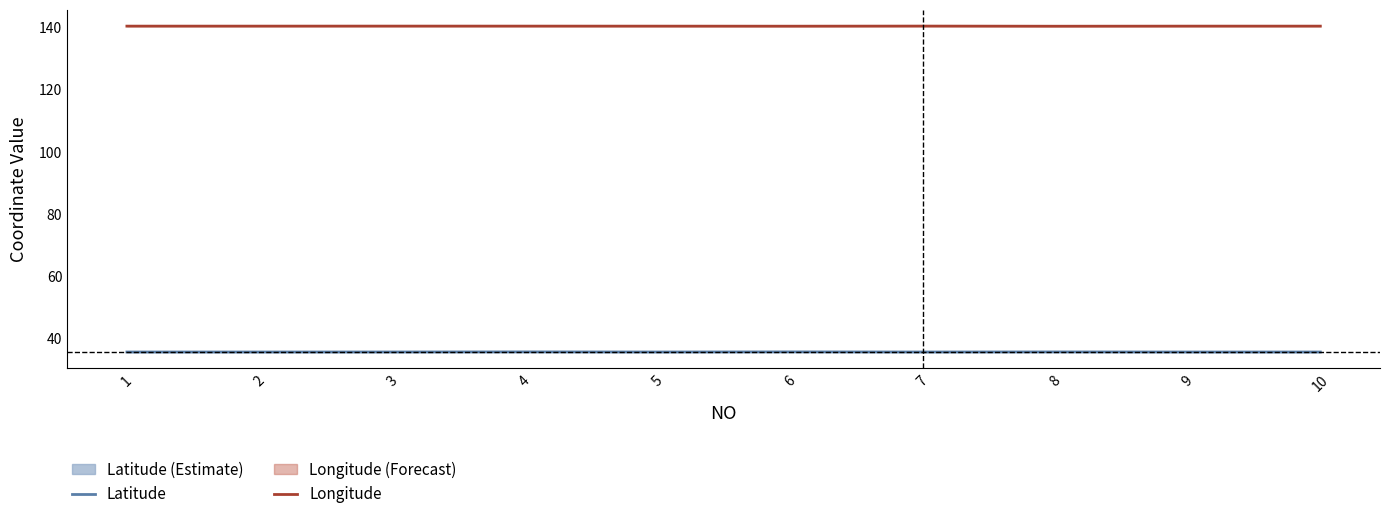

True or false: Longitude and Latitude intersect in this chart.

False